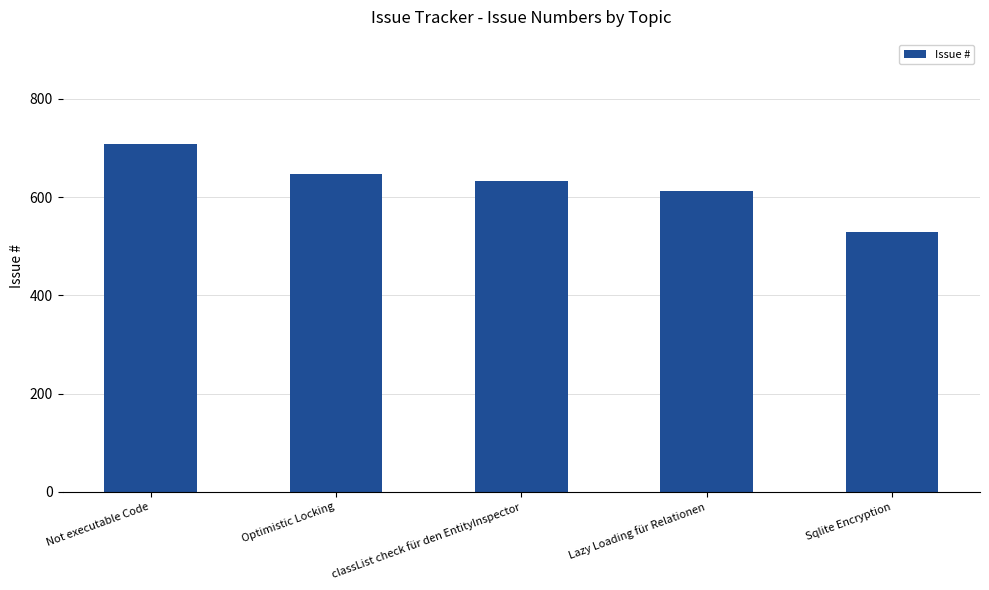

What is the change in value from Not executable Code to Optimistic Locking?

-61